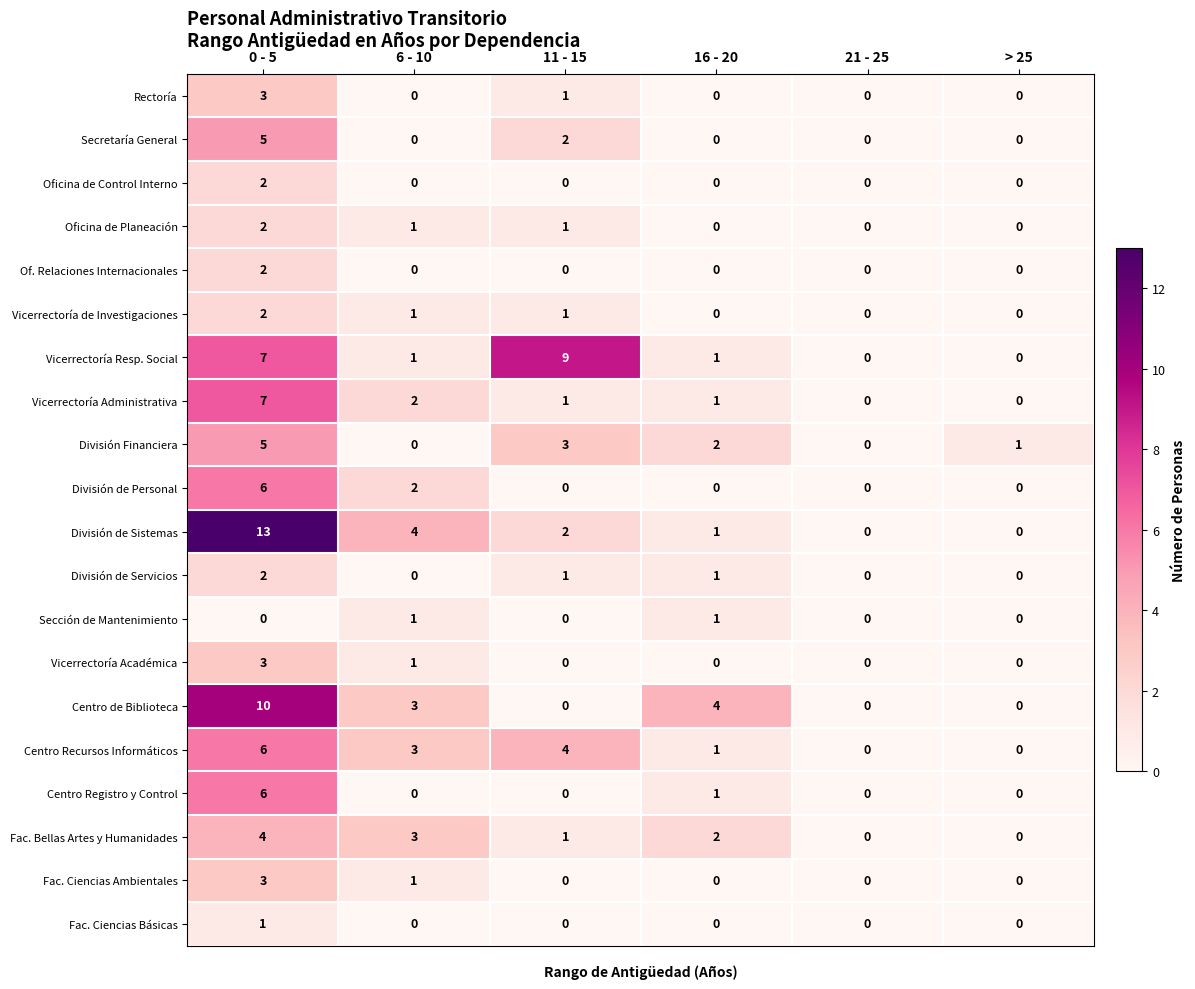

Between 6 - 10 and > 25, which series saw the biggest shift?

División de Sistemas